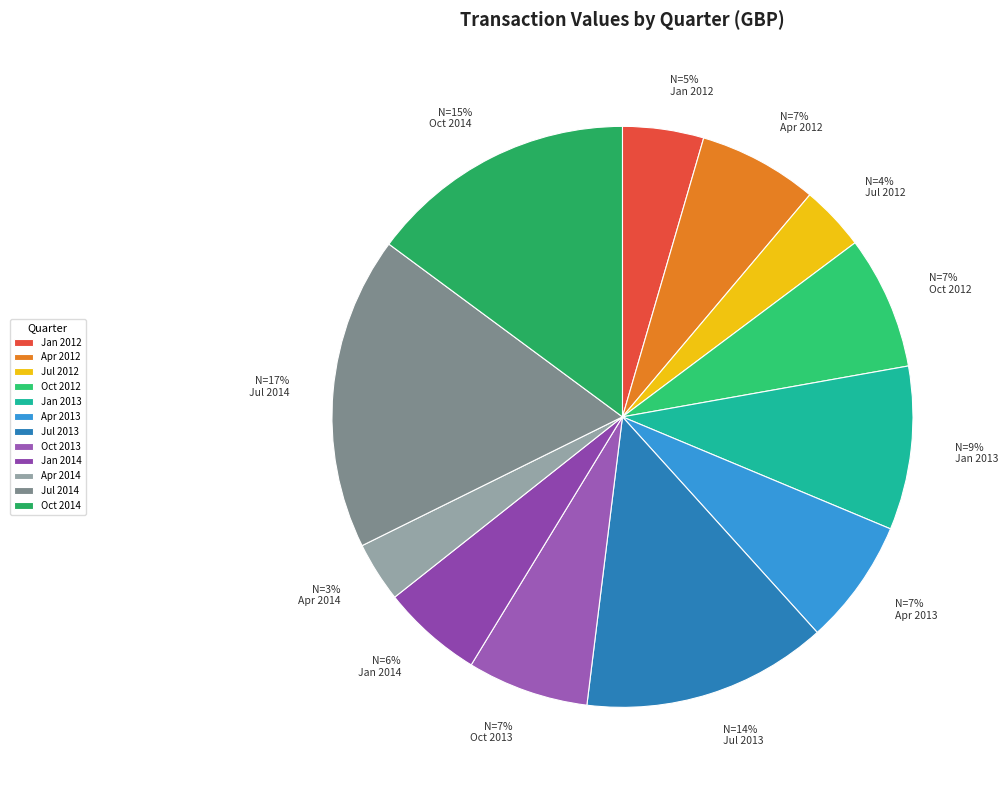

How many segments does this pie chart have?

12